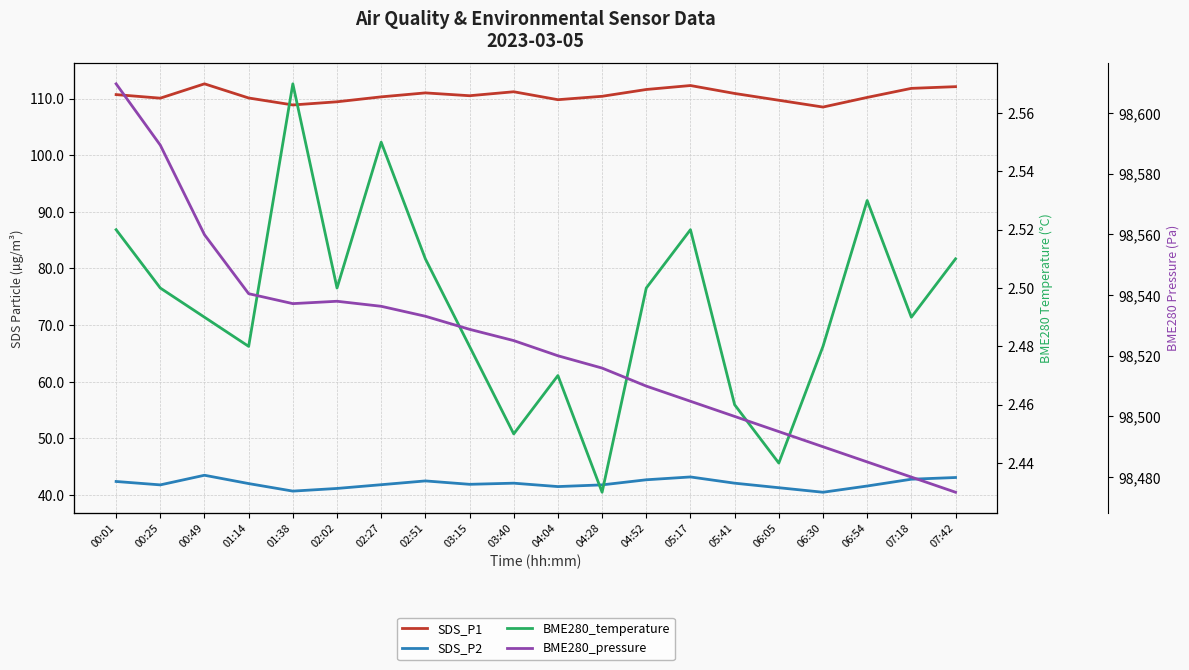

What is the greatest value displayed?

98609.7